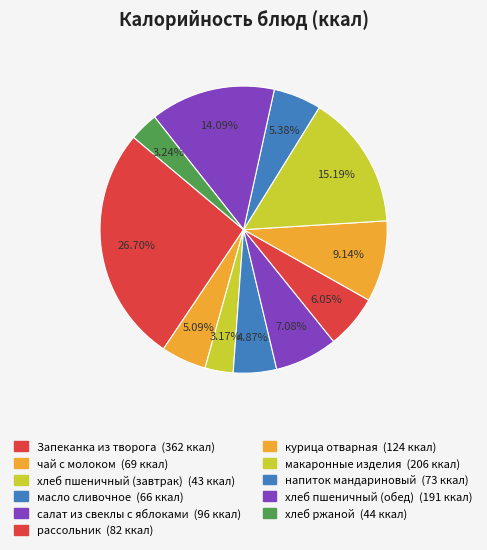

How many segments does this pie chart have?

11